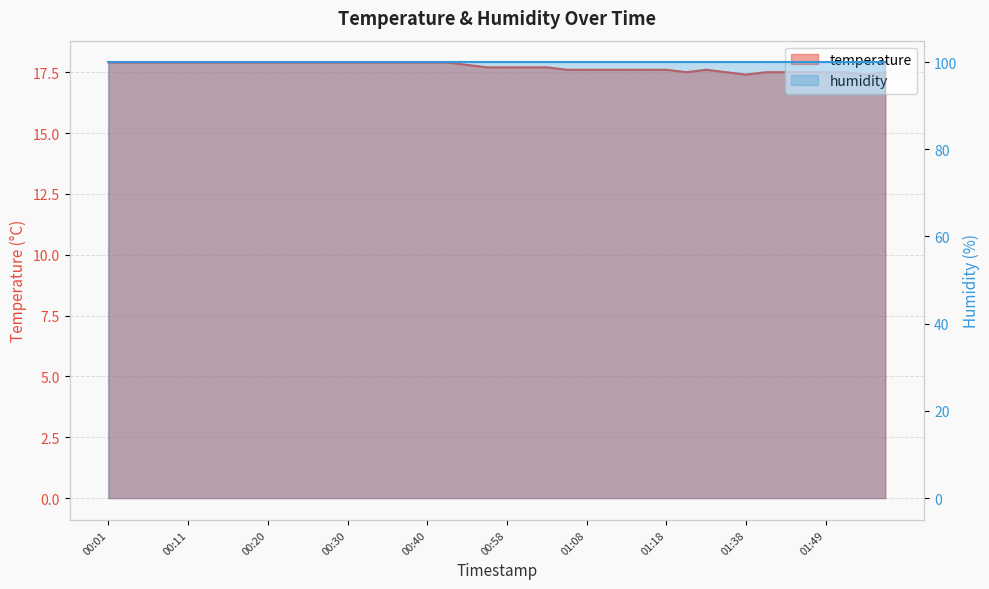

What is the change in value from 00:03 to 01:18?

-0.3